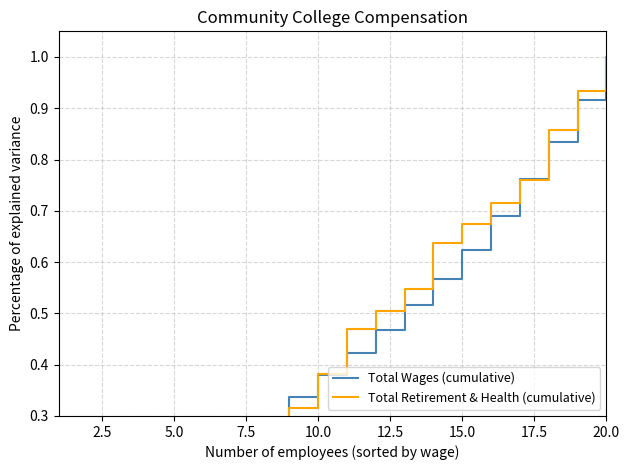

What is the difference between the maximum and second lowest values in the Total Wages (cumulative) series?

0.9